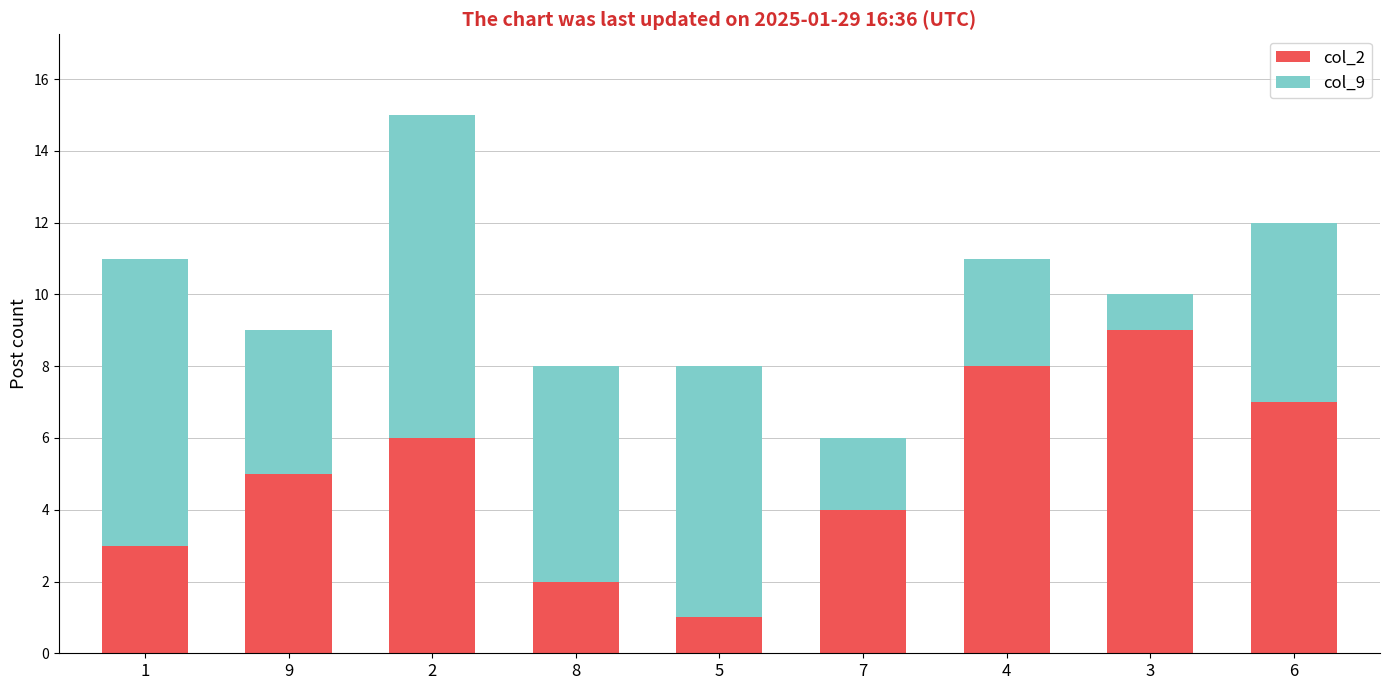

Does the chart contain any negative values?

No